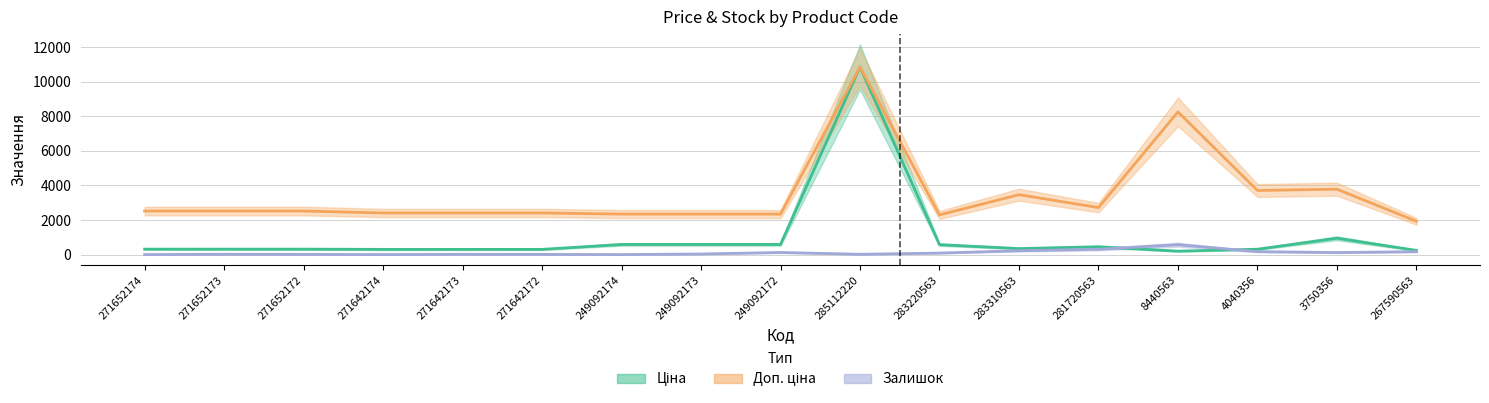

What is the difference between the maximum and minimum values in the Залишок series?

571.0